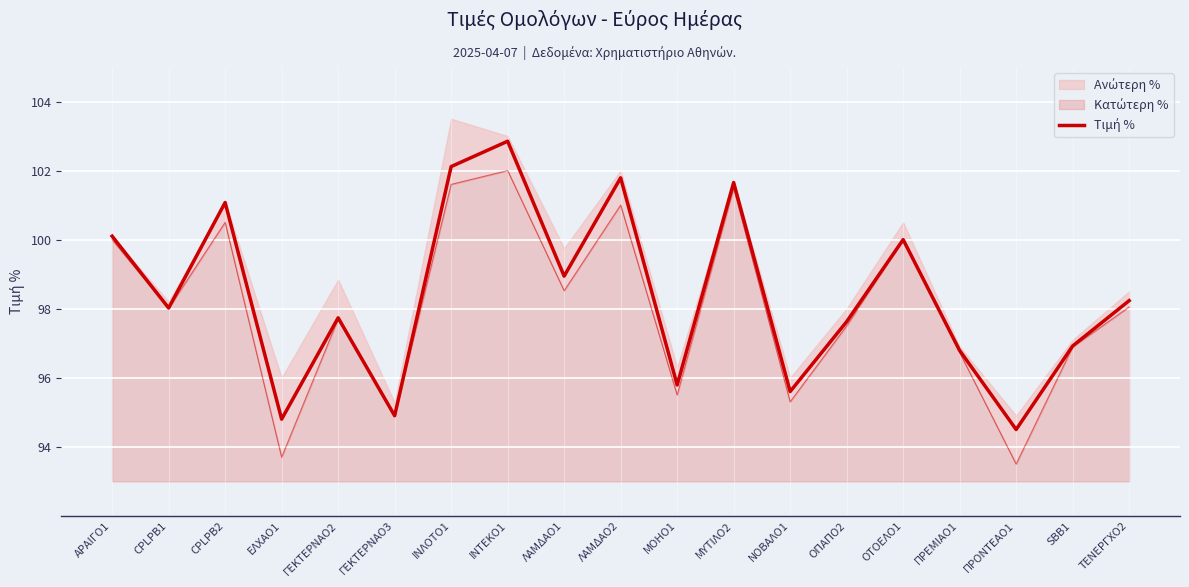

What is the ratio of the value at ΟΤΟΕΛΟ1 to the value at ΓΕΚΤΕΡΝΑΟ2?

1.0